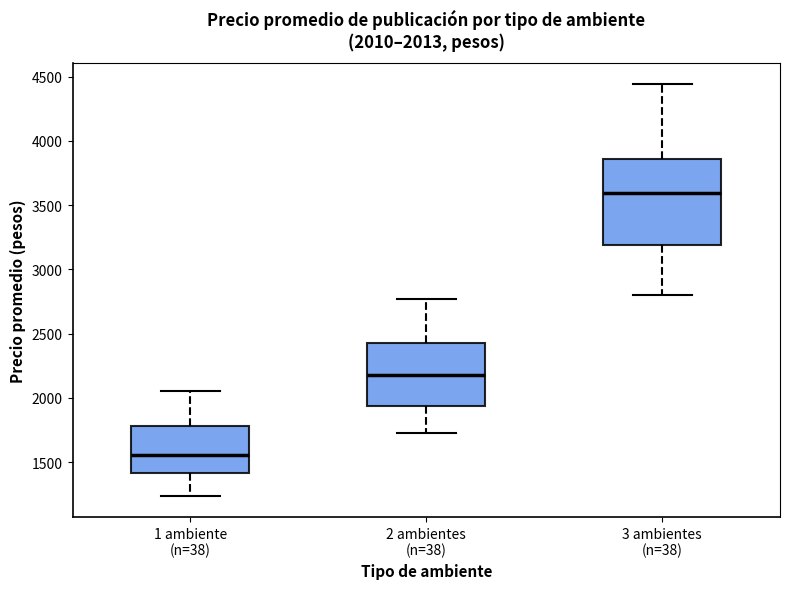

Comparing the boxes themselves (not the whiskers), which one is the tallest?

3 ambientes (n=38)